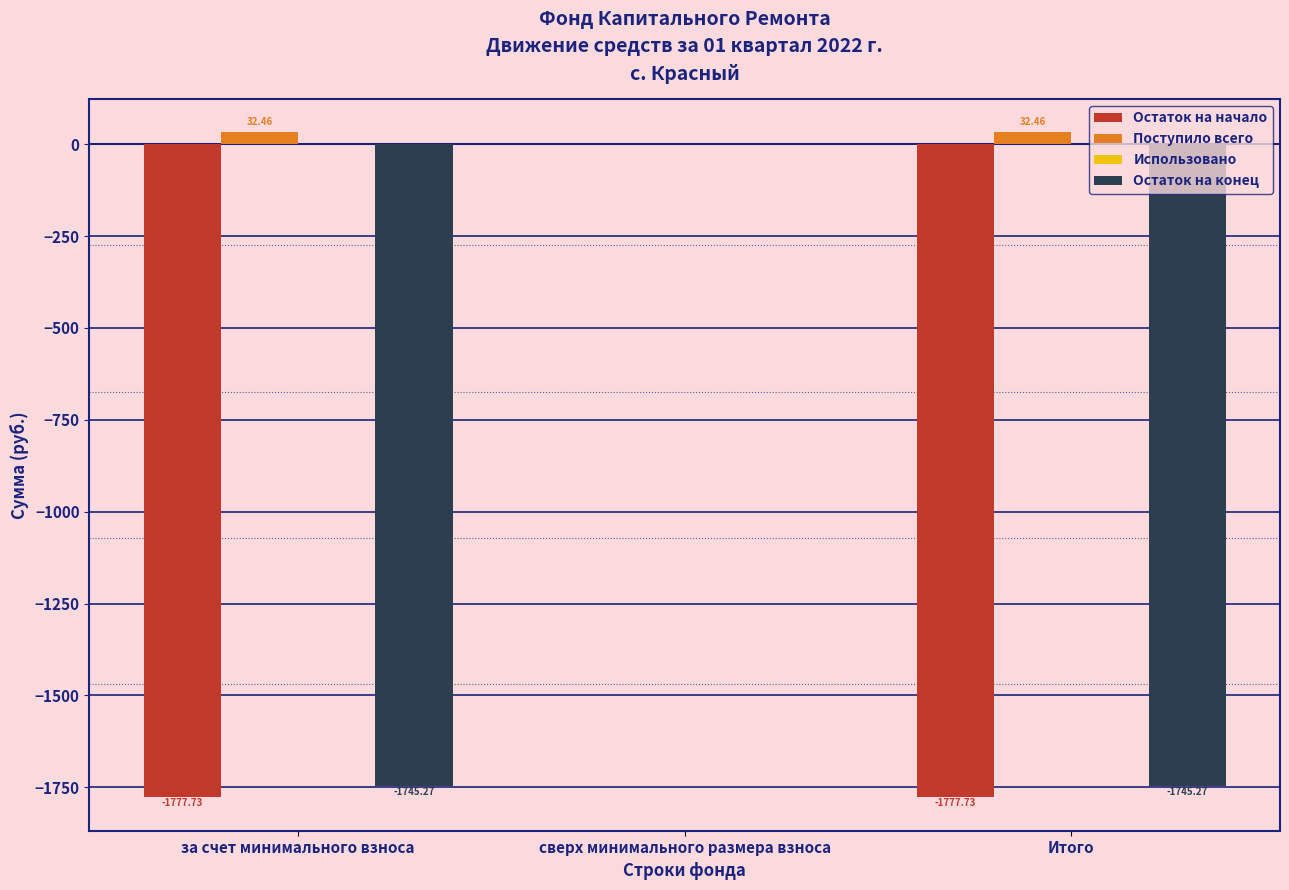

Where does the Остаток на конец series first go above -1745?

сверх минимального размера взноса